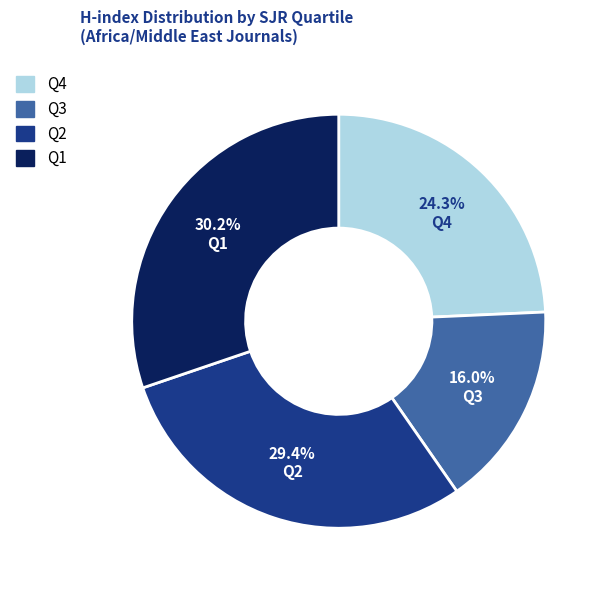

Is there any slice that represents more than half of the pie?

No